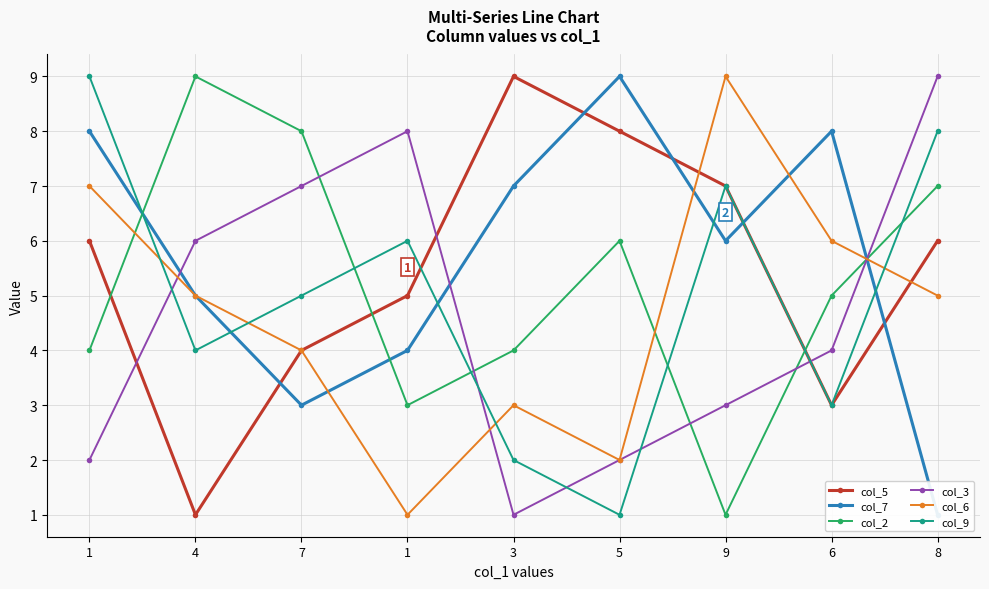

What is the sum of the col_2 values at 1 and 1?

7